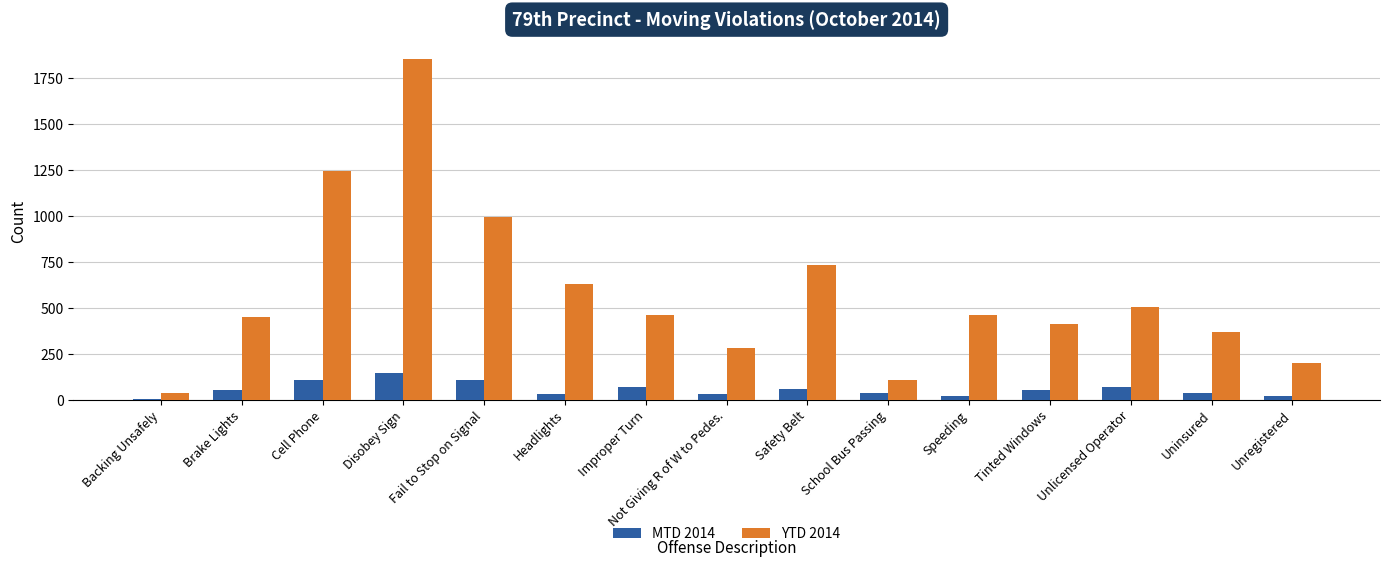

Which series has the largest total across all categories?

YTD 2014